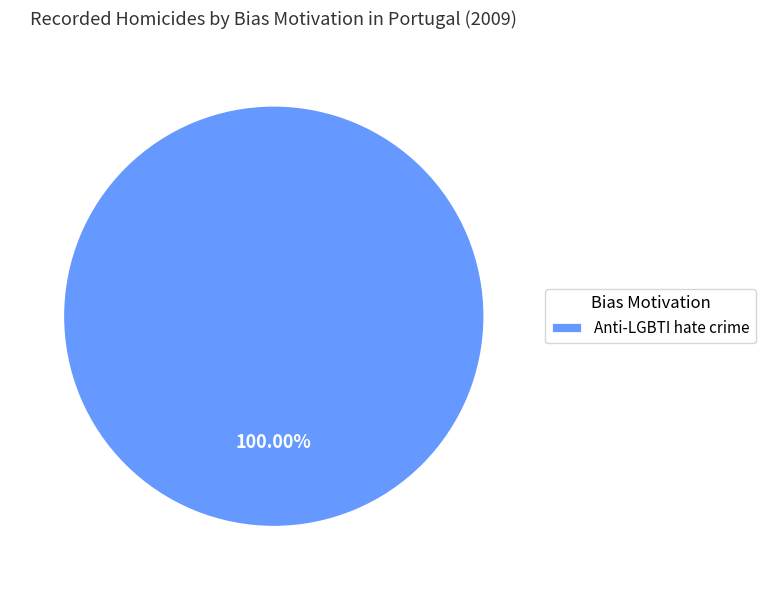

Count the number of slices in the pie.

1